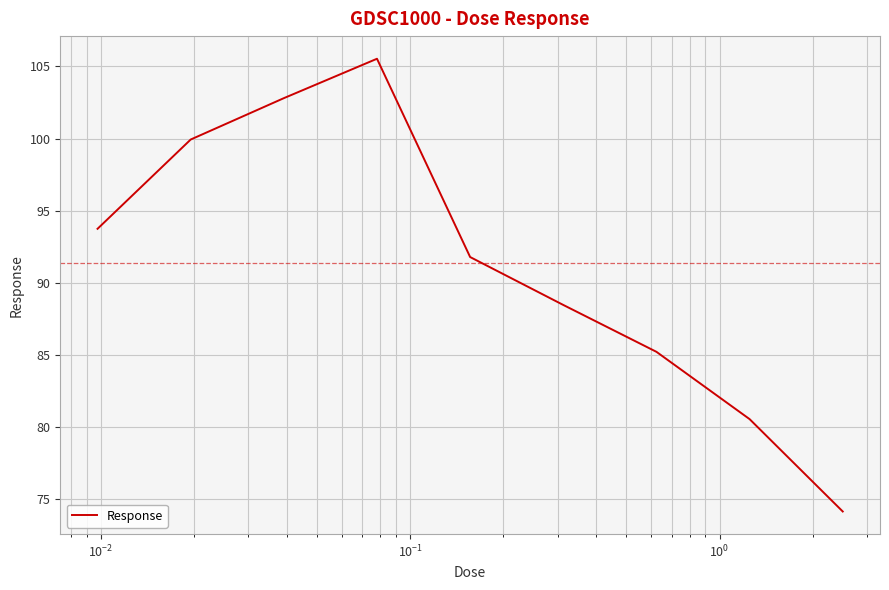

Count the number of categories in the chart.

9